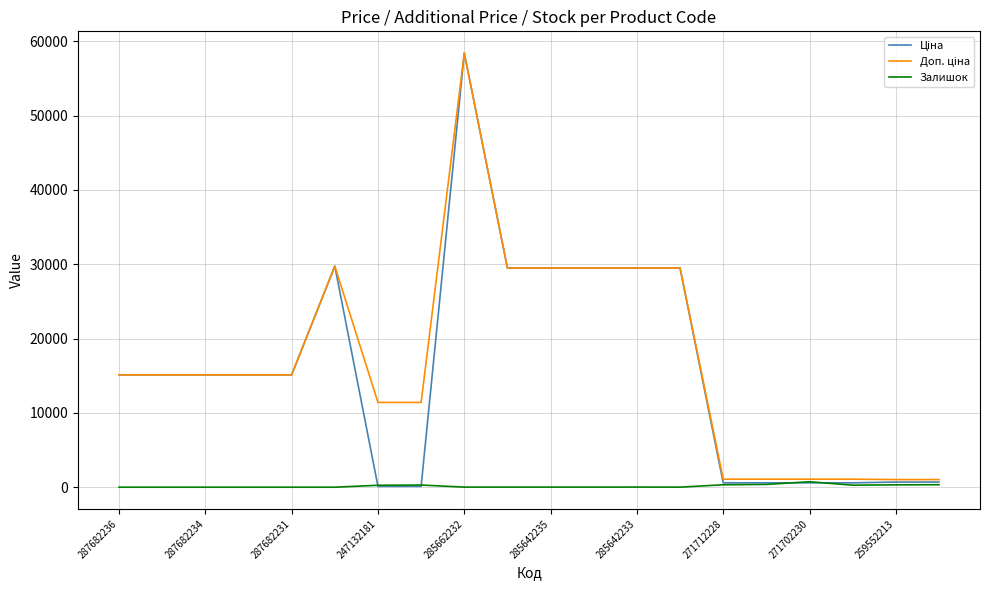

Is this an area chart (filled region under the line)?

No